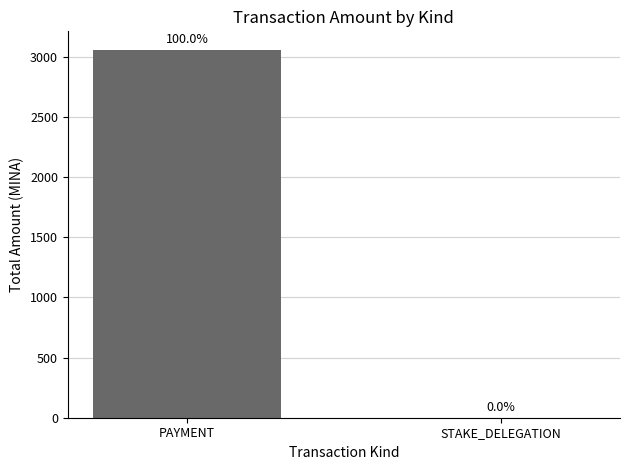

Is it true that the value at PAYMENT is 1130.4?

False